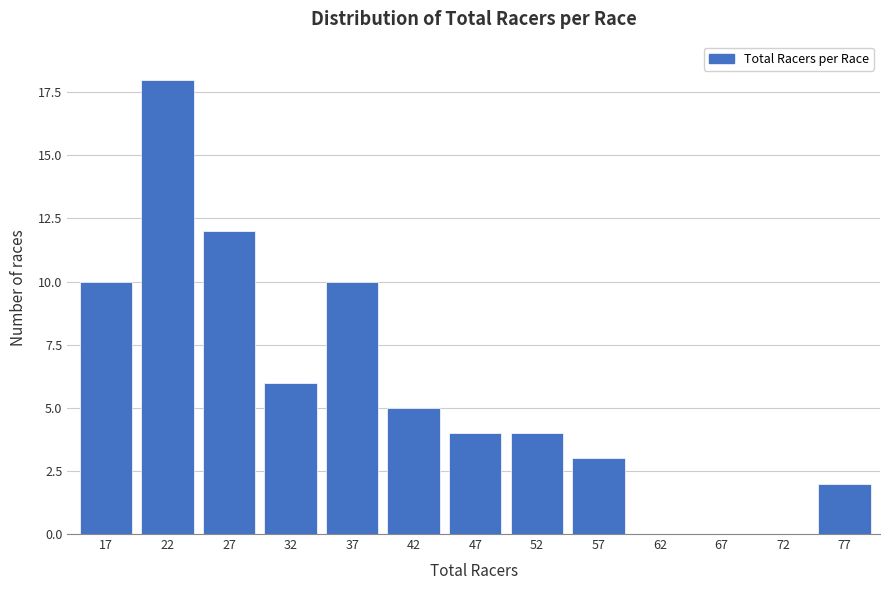

Reading left to right, list all the values displayed in this chart.

17=10	22=18	27=12	32=6	37=10	42=5	47=4	52=4	57=3	62=0	67=0	72=0	77=2